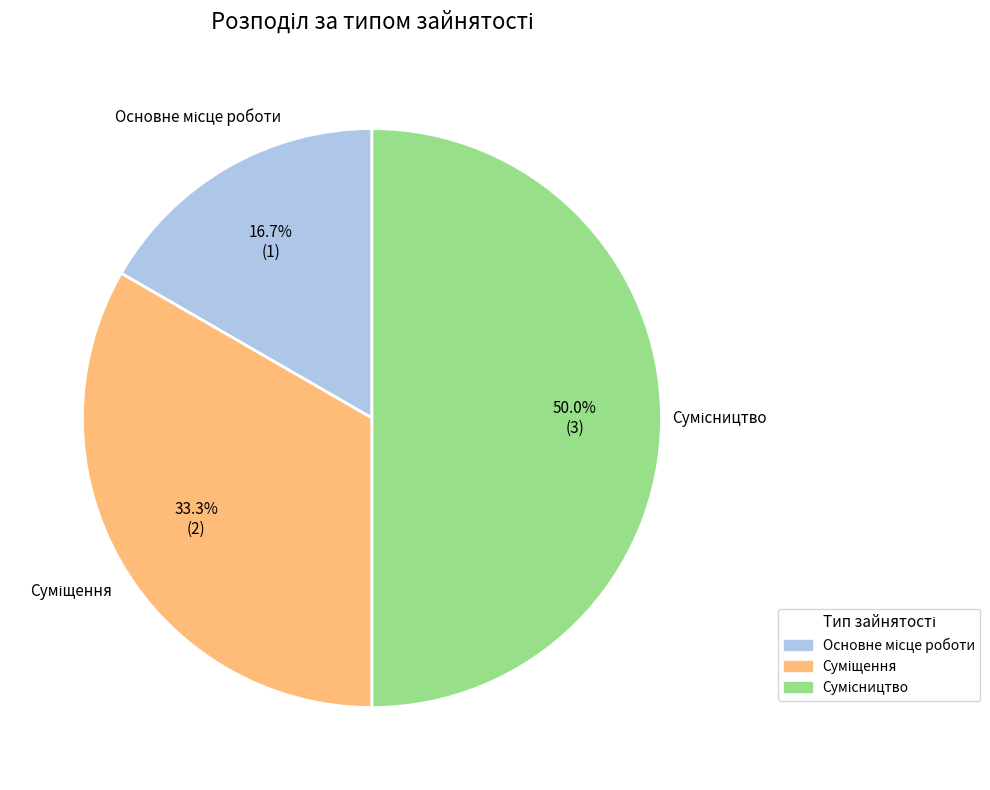

Which slice is the largest?

Сумісництво